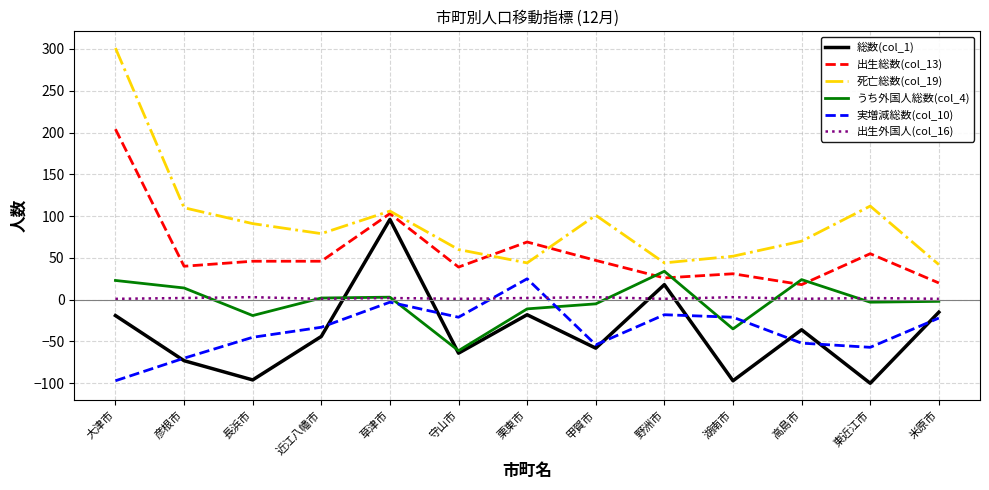

Read the 出生総数(col_13) value at 守山市.

39